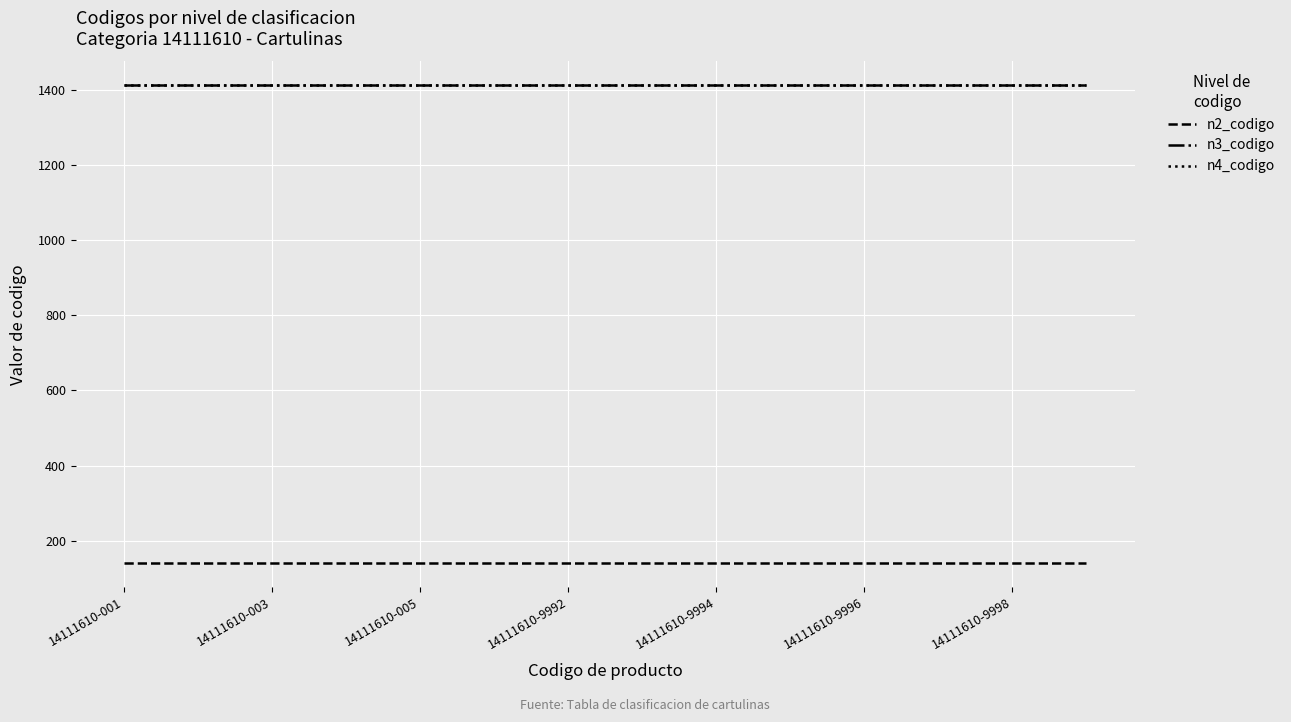

True or false: n2_codigo and n4_codigo intersect in this chart.

False